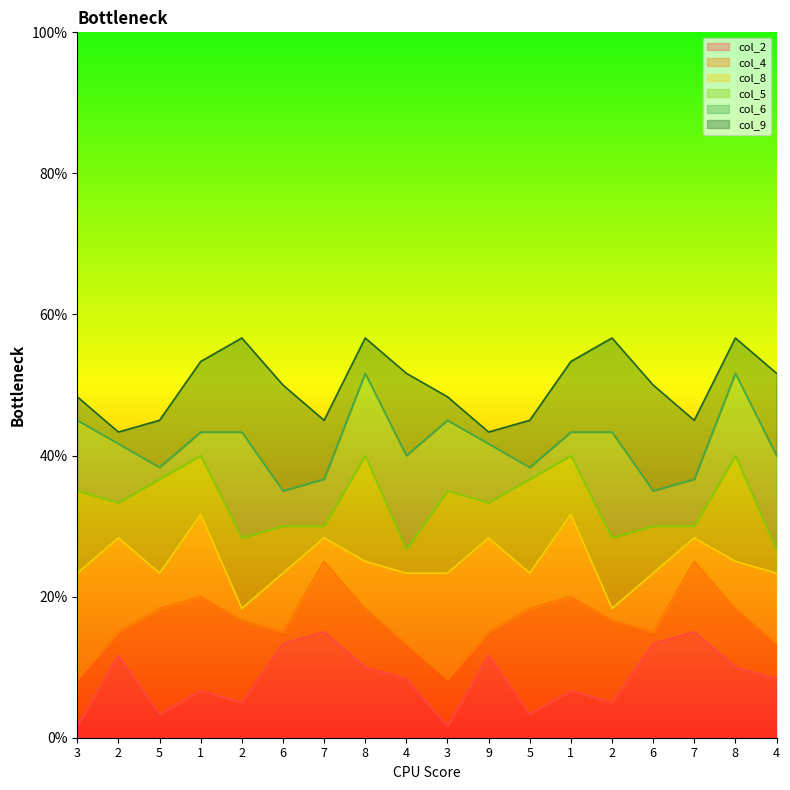

How many values in the col_4 series exceed 5?

8